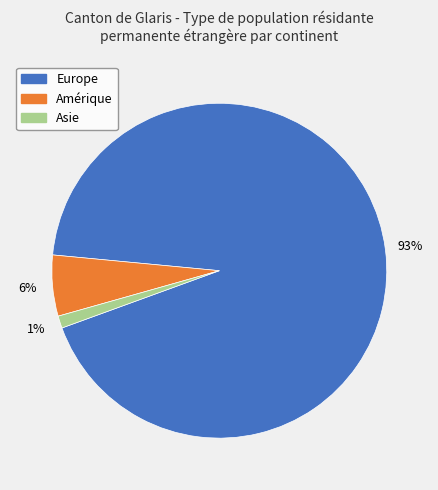

Does any single category account for the majority?

Yes